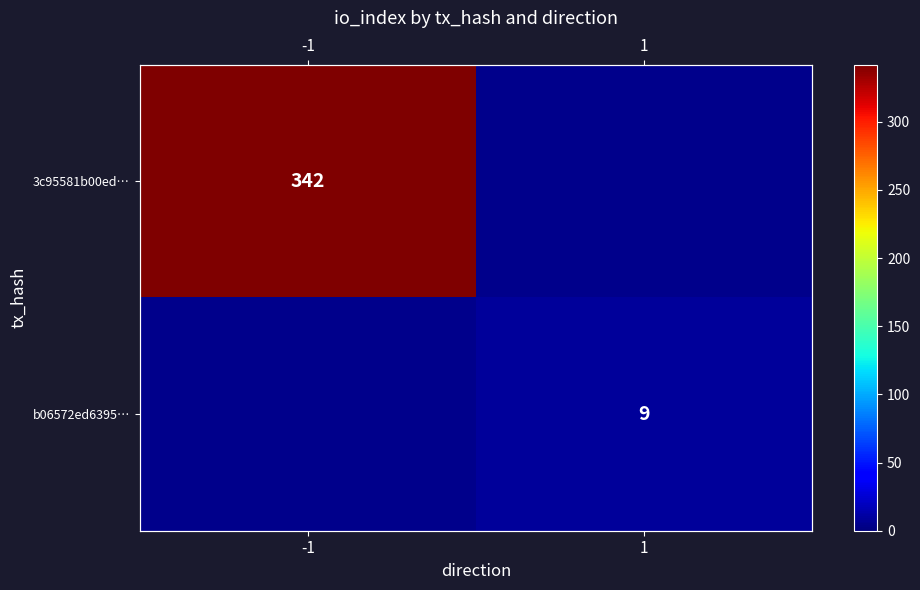

What is the difference between the maximum and minimum values in the b06572ed6395… series?

9